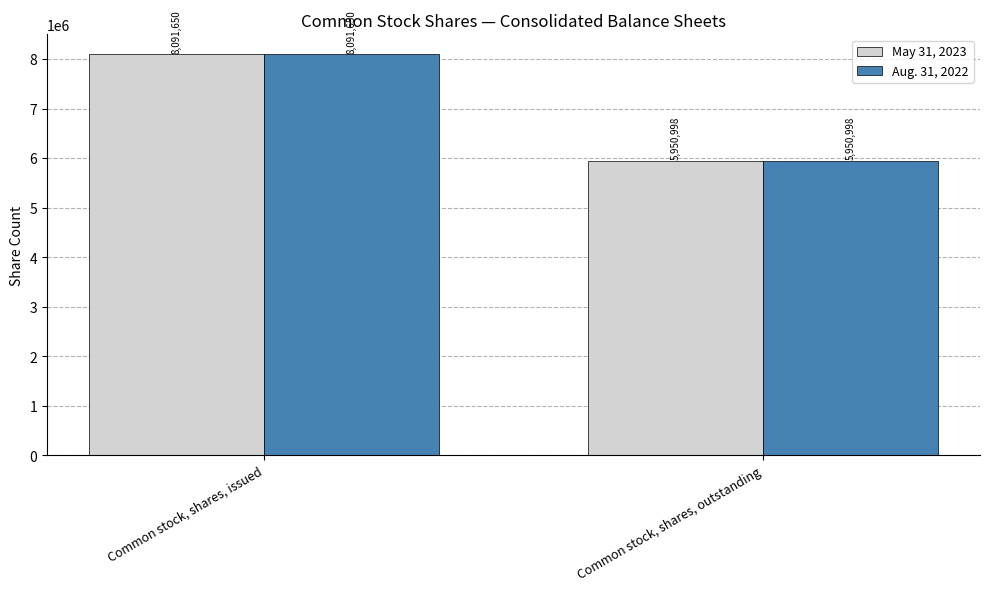

Rank the categories by Aug. 31, 2022 value from highest to lowest.

Common stock, shares, issued, Common stock, shares, outstanding